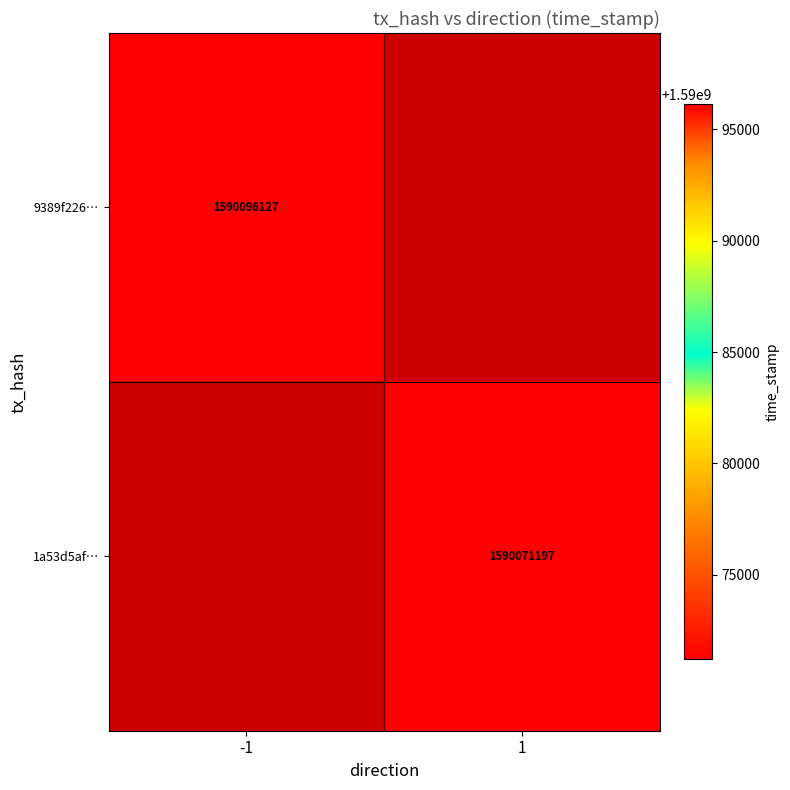

Is it true that 9389f226… equals 2694341487 at -1?

False